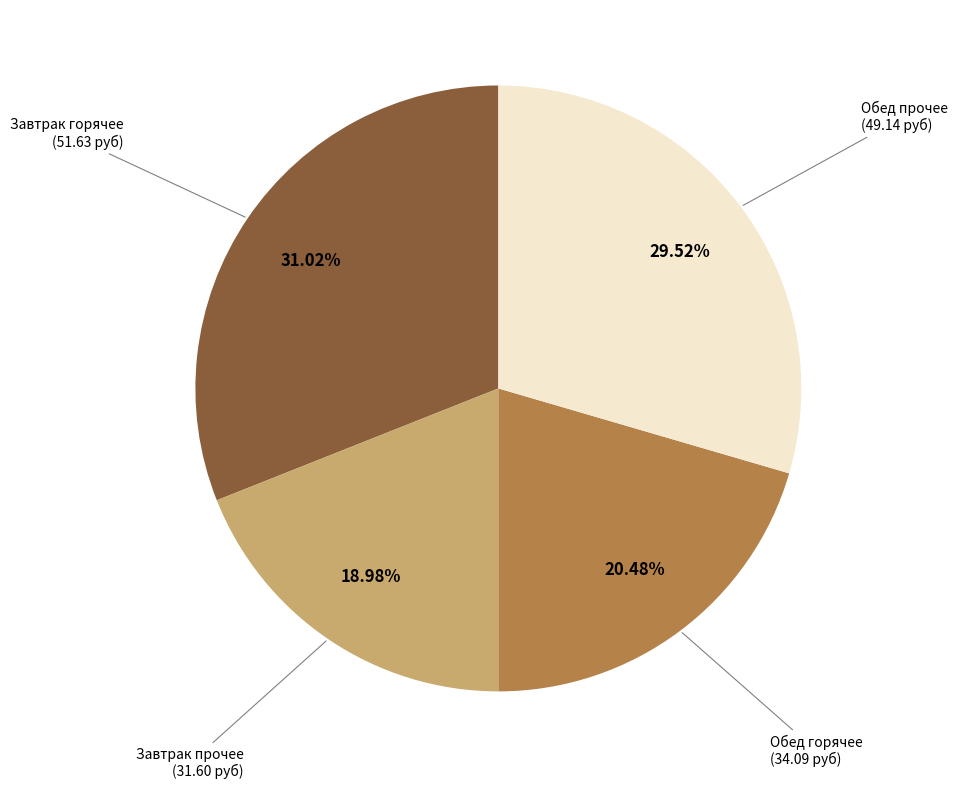

Is there any slice that represents more than half of the pie?

No